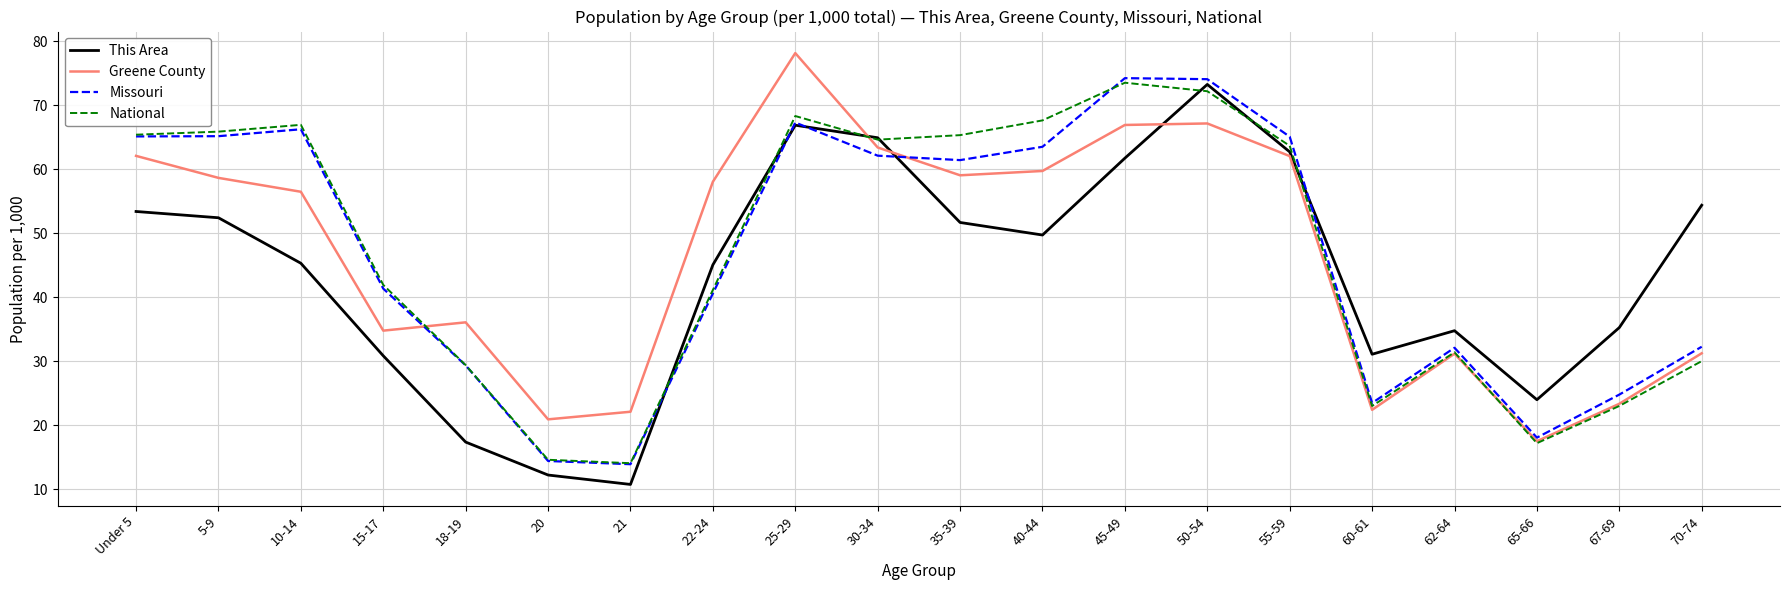

How many interior local peaks does the National series have?

4